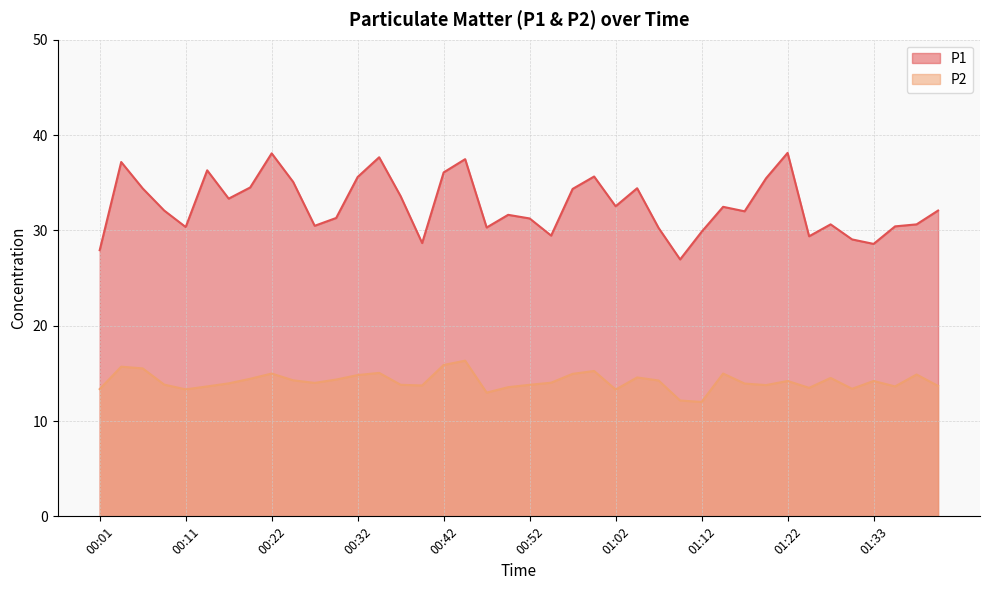

How many interior local peaks does the P2 series have?

11